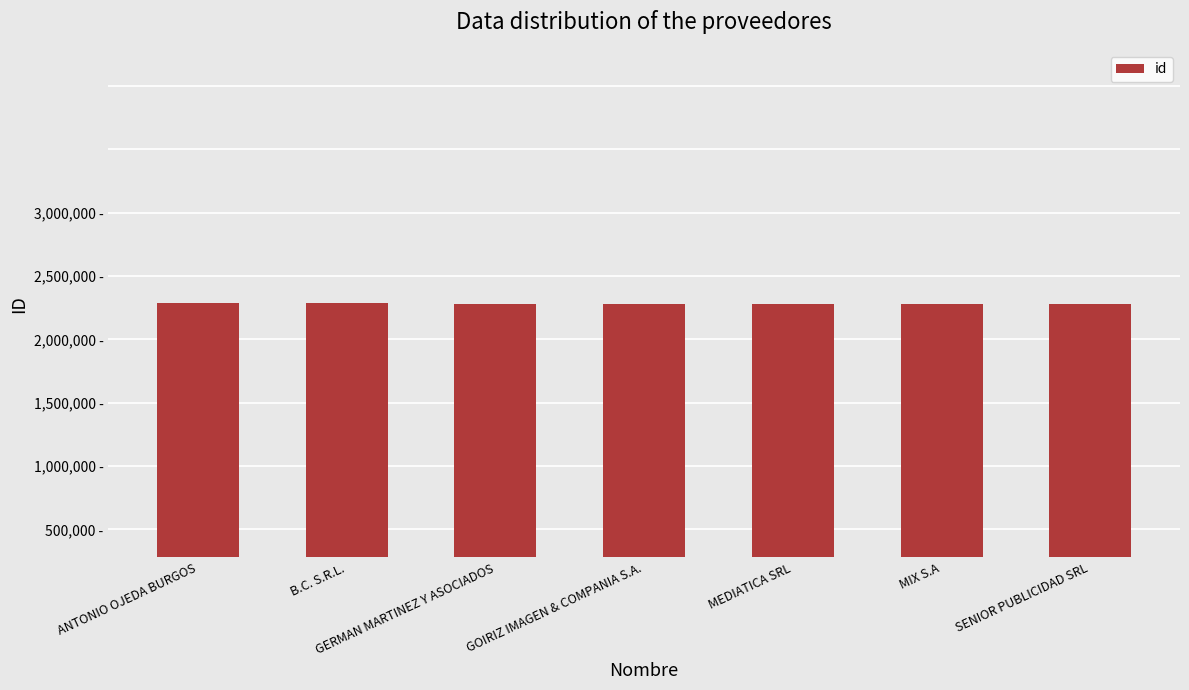

Reading left to right, what are all the values shown in this chart?

2558785	2558784	2558783	2558782	2558781	2558780	2558779